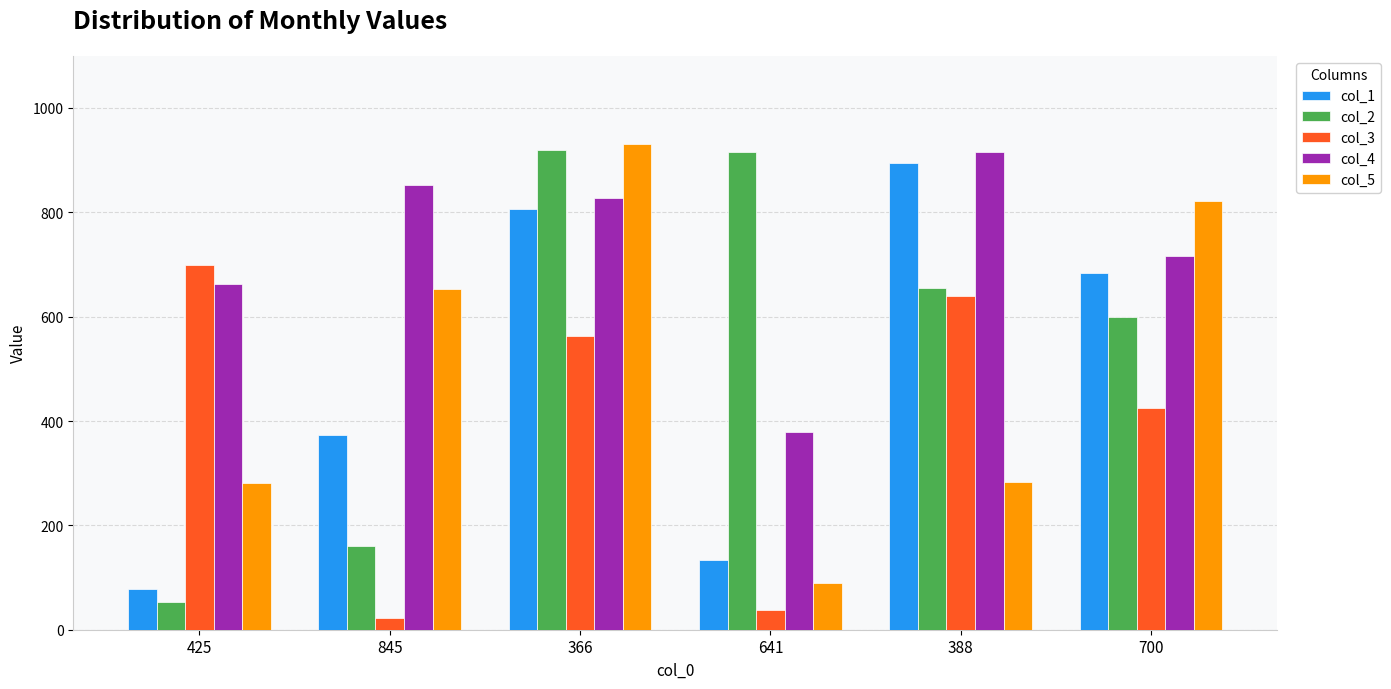

How many data points does each series have?

6